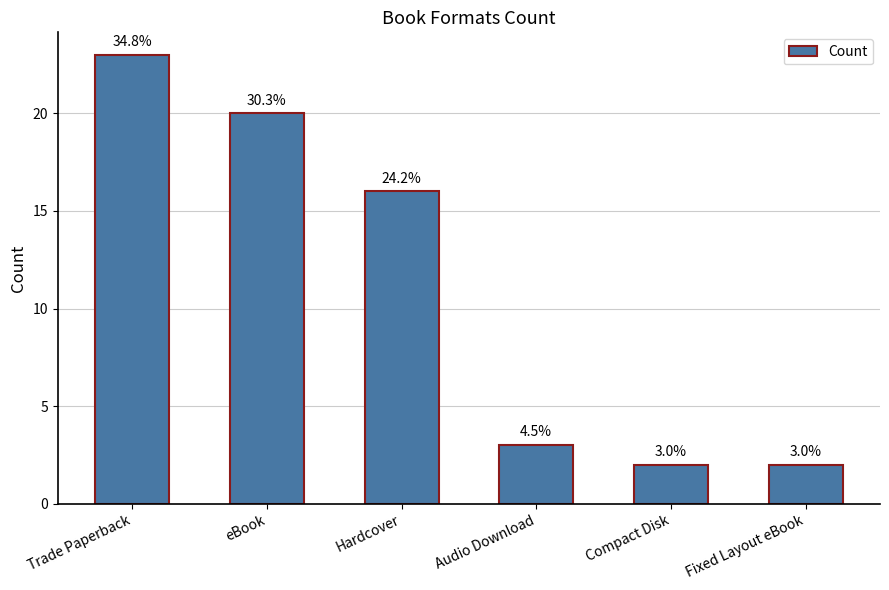

Where does the data first go above 16?

Trade Paperback